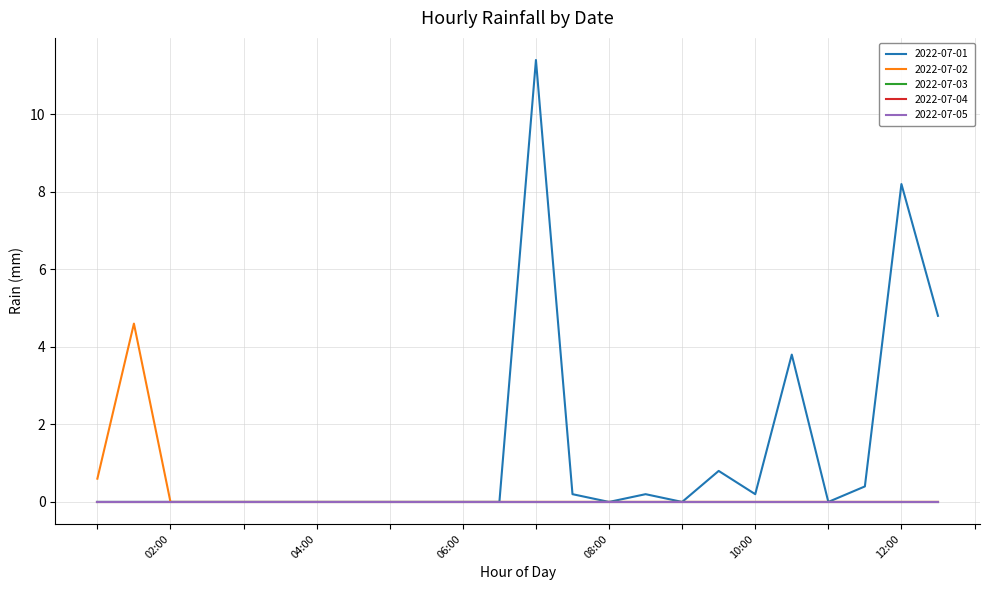

Does the chart display data point markers on the line(s)?

No